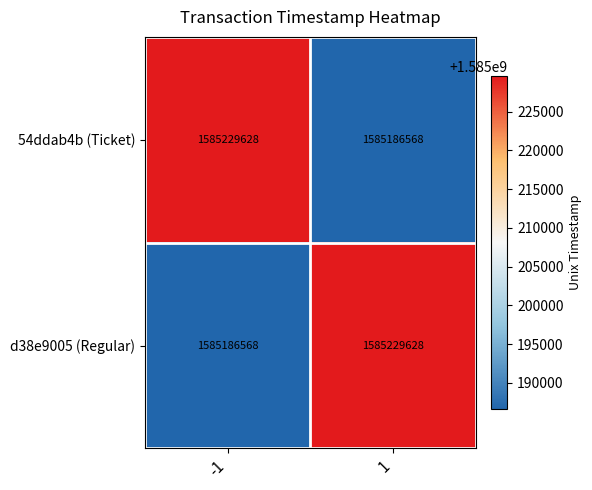

Reading right to left, extract all data points from this chart.

54ddab4b (Ticket): 1585186568	1585229628
d38e9005 (Regular): 1585229628	1585186568